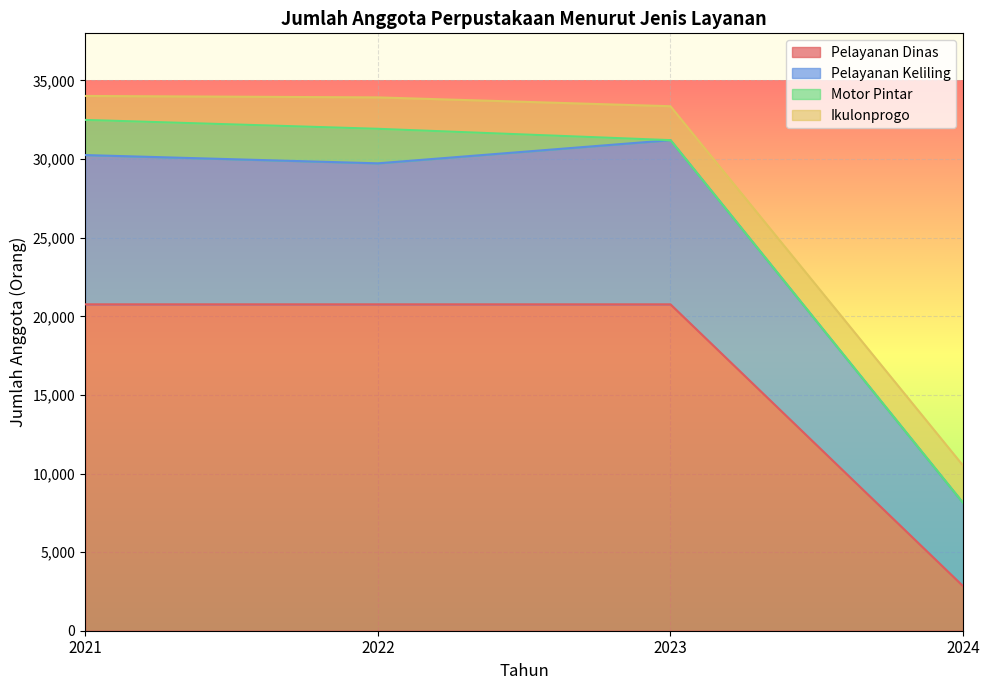

What is the value of the Pelayanan Dinas point at the 1st from the left?

20762